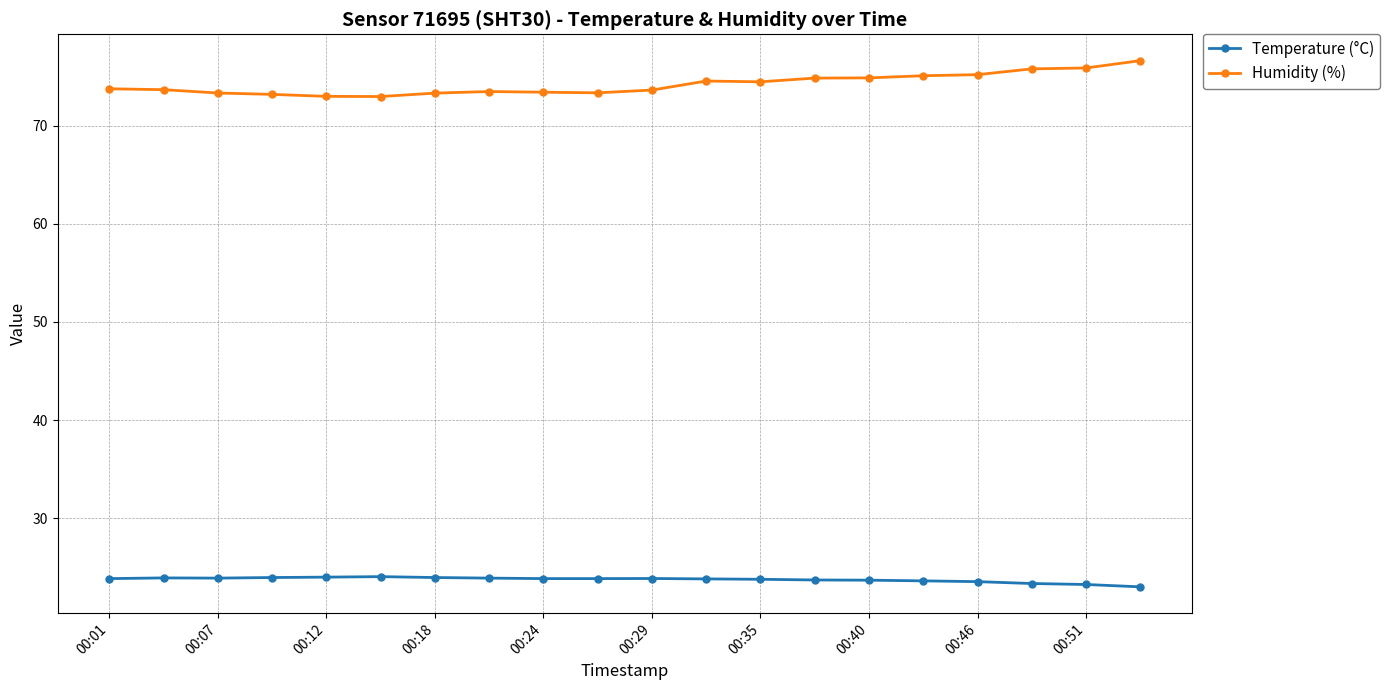

True or false: Temperature (°C) has more than 0 interior local peaks.

True